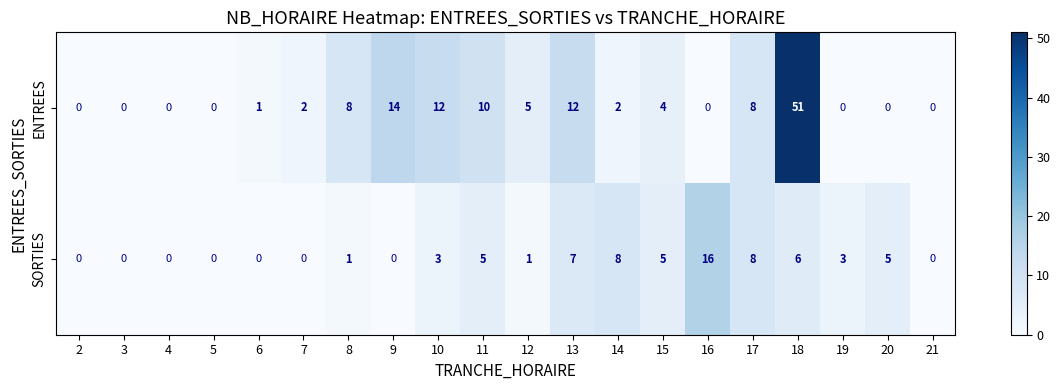

Read the ENTREES value at 13, to the nearest 10.

10